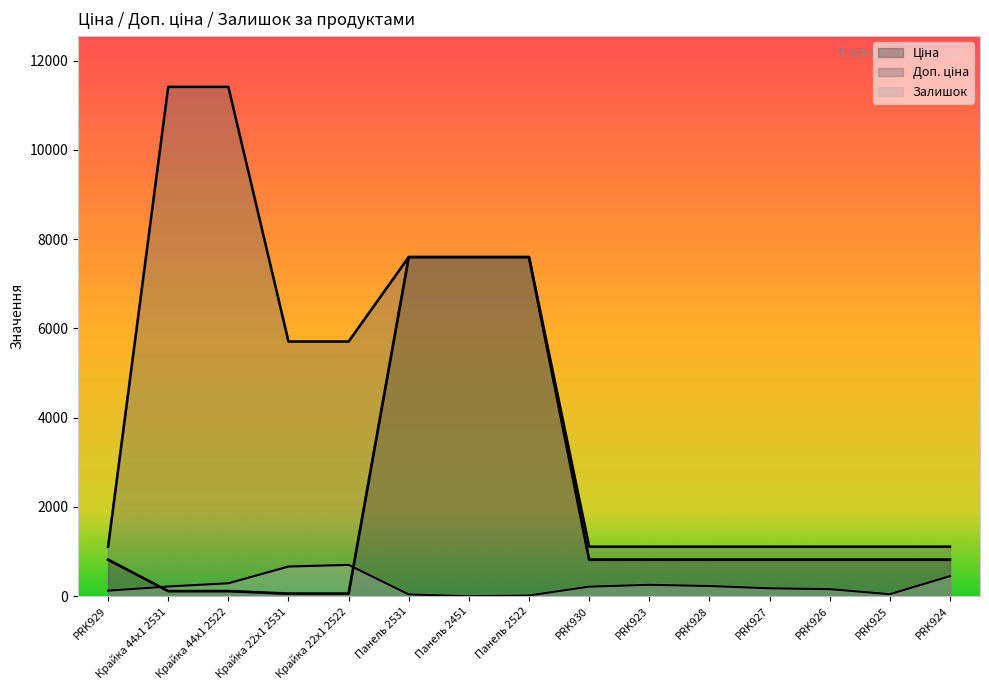

Is it true that Ціна equals 818.5 at PRK926?

True